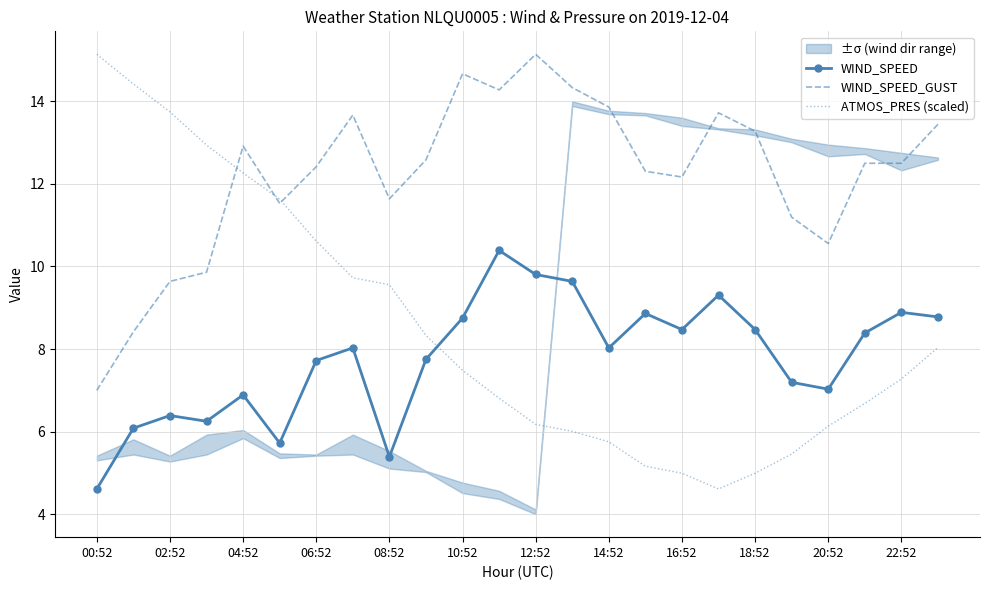

What is the value of the ATMOS_PRES (scaled) point at the 18th from the left?

4.6